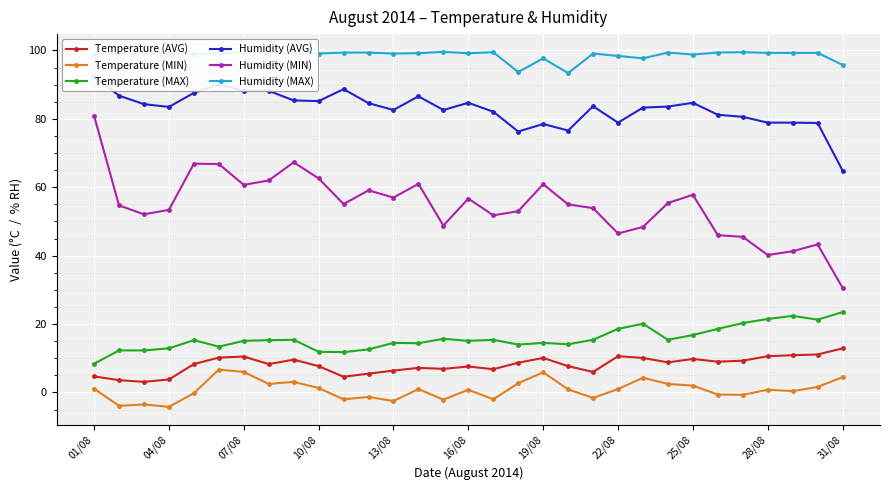

True or false: Temperature (MAX) has a value of 18.6 at 22/08.

True